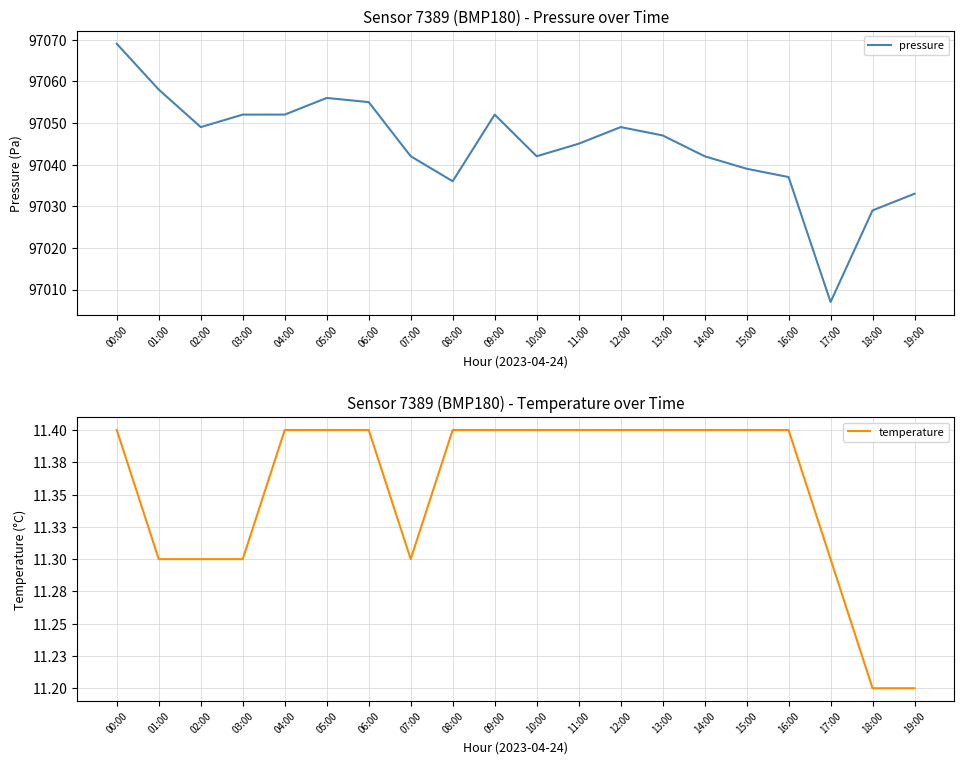

The pressure series shows 62132.9 at 04:00. True or false?

False